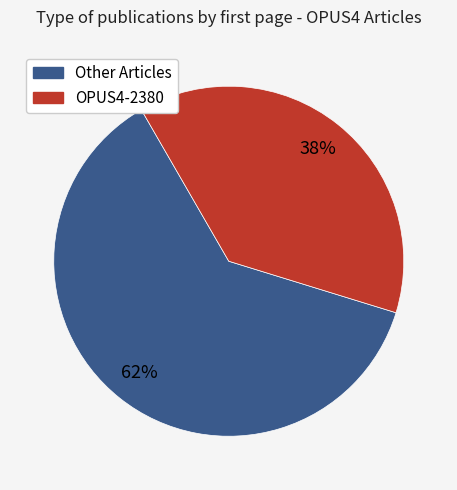

To the nearest percent, what is the average slice percentage?

50%